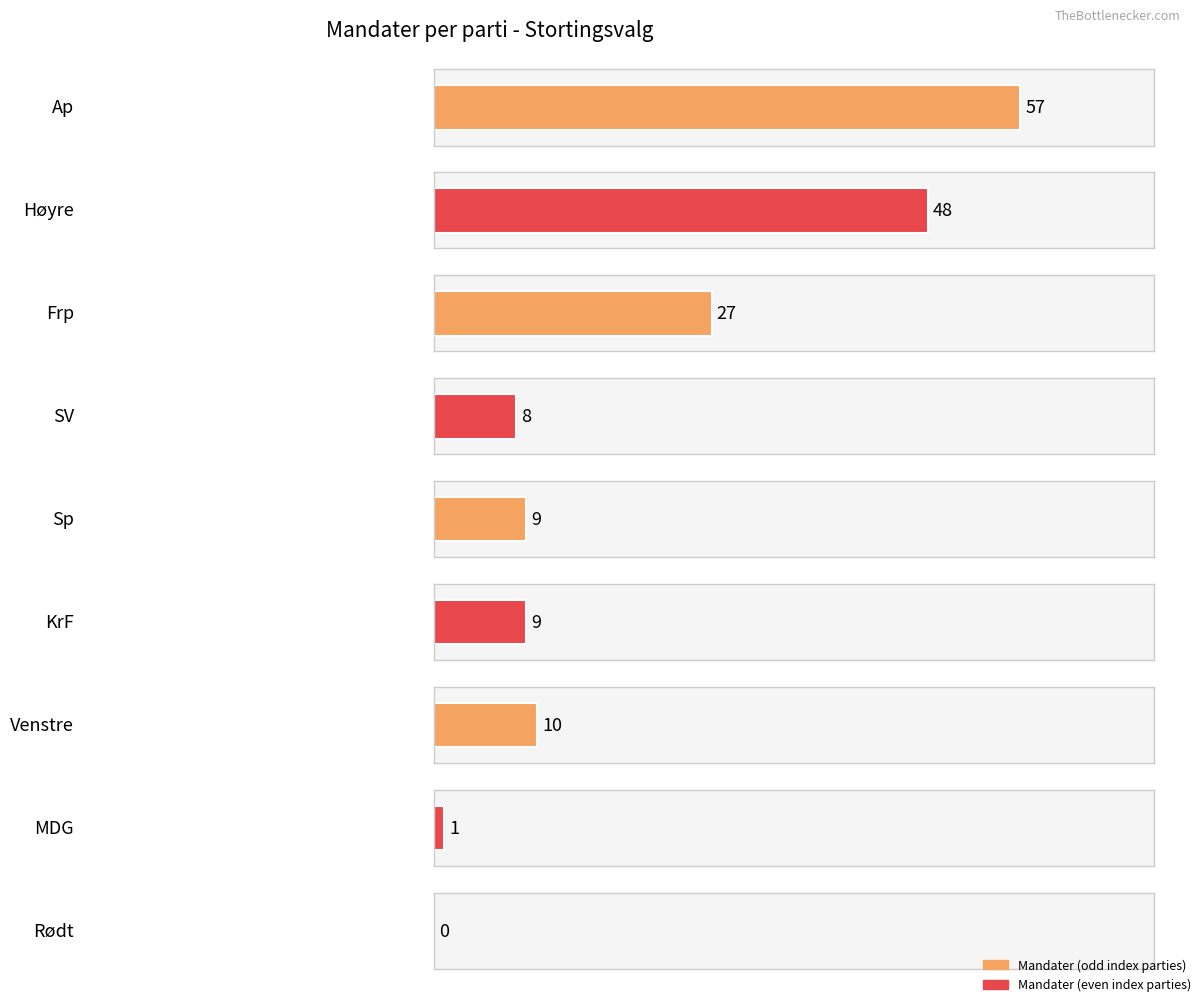

What is the difference between the values at Ap and KrF?

48